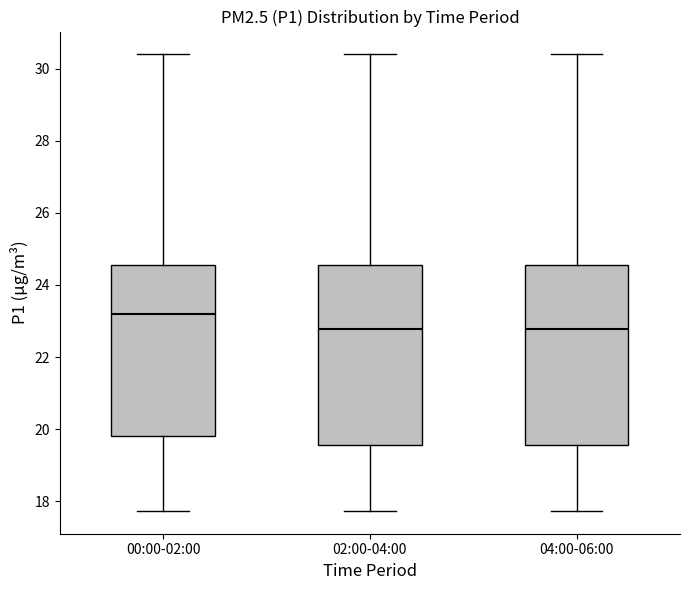

Reading left to right, transcribe this box plot: for each box, give where its median line is, the range the box spans, and where its two whiskers end, as read against the y-axis. The values are not printed on the chart, so give them approximately, as read against the axis.

00:00-02:00: median 23.2, box 19.8 to 24.6, whiskers 17.8 to 30.4
02:00-04:00: median 22.8, box 19.6 to 24.6, whiskers 17.8 to 30.4
04:00-06:00: median 22.8, box 19.6 to 24.6, whiskers 17.8 to 30.4